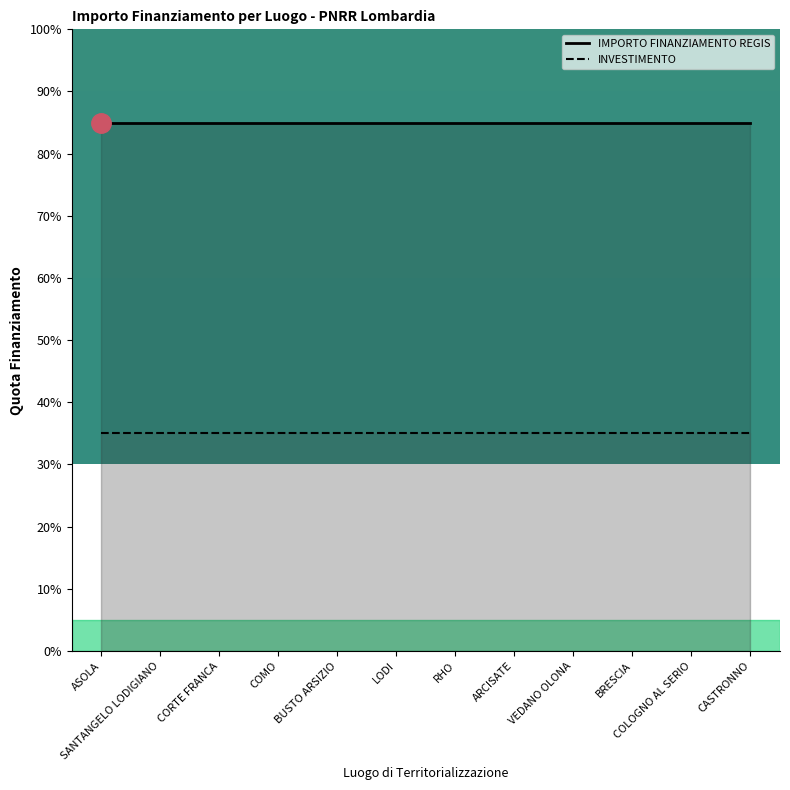

The value of INVESTIMENTO at LODI is 23. True or false?

False